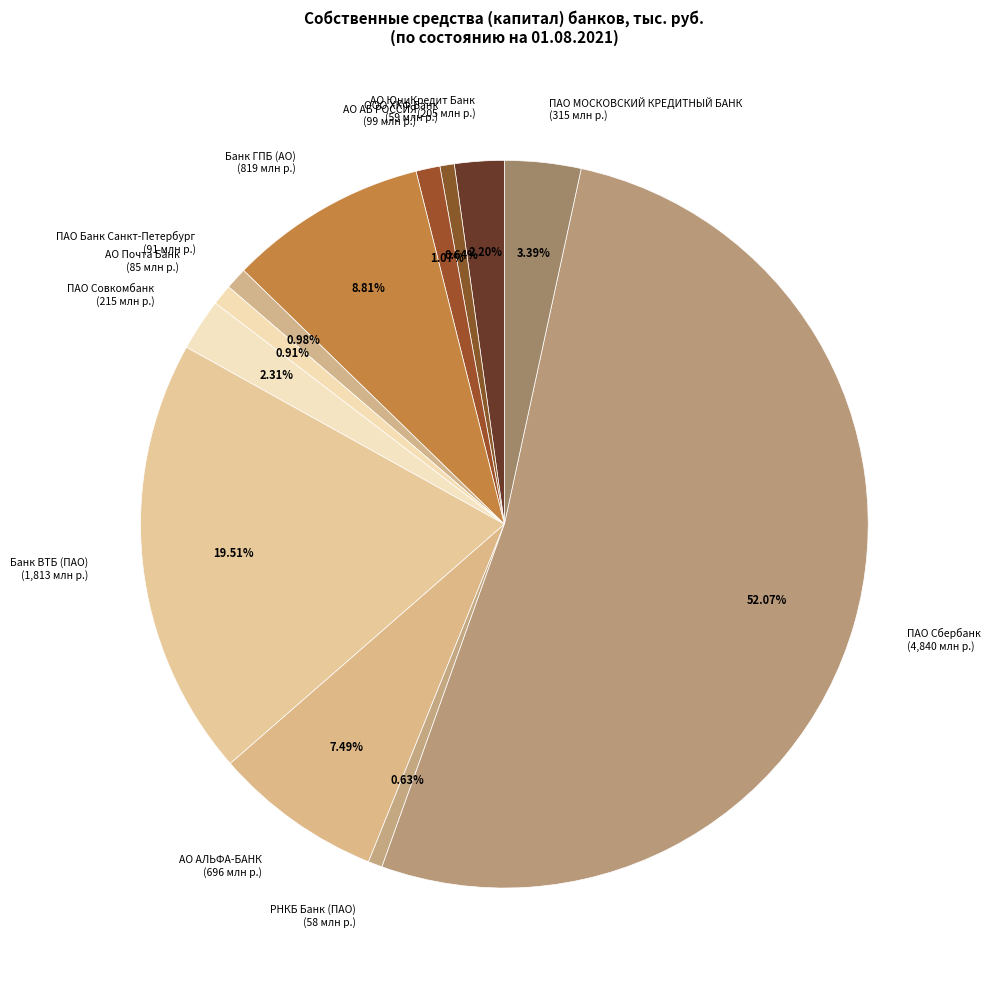

To the nearest percent, what is the difference between the АО АБ РОССИЯ and АО АЛЬФА-БАНК slice percentages?

6%